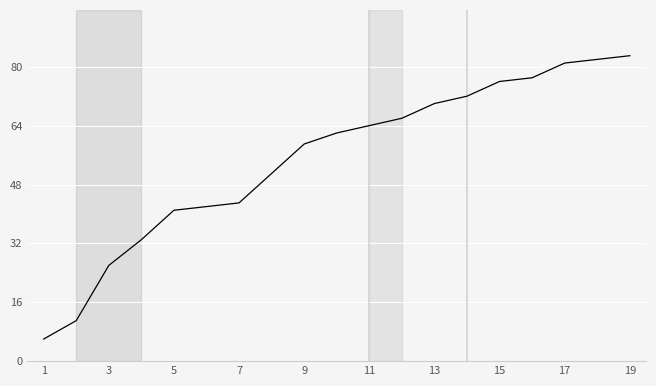

What is the greatest value displayed?

83